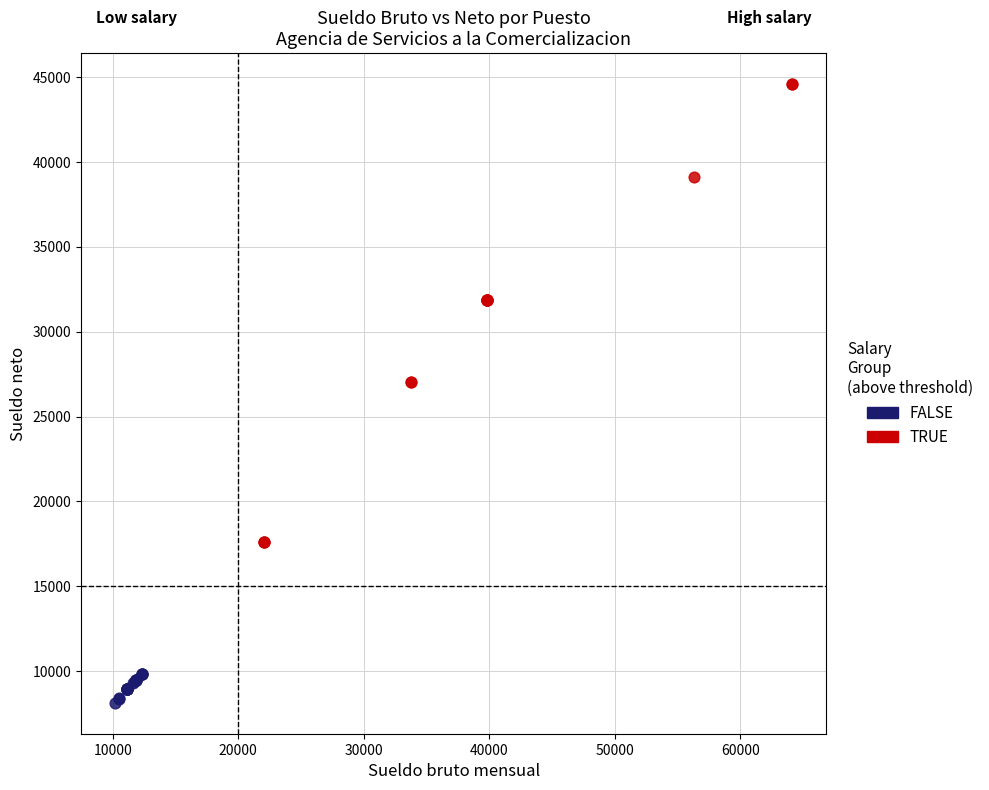

Which series contains the highest Y value?

TRUE